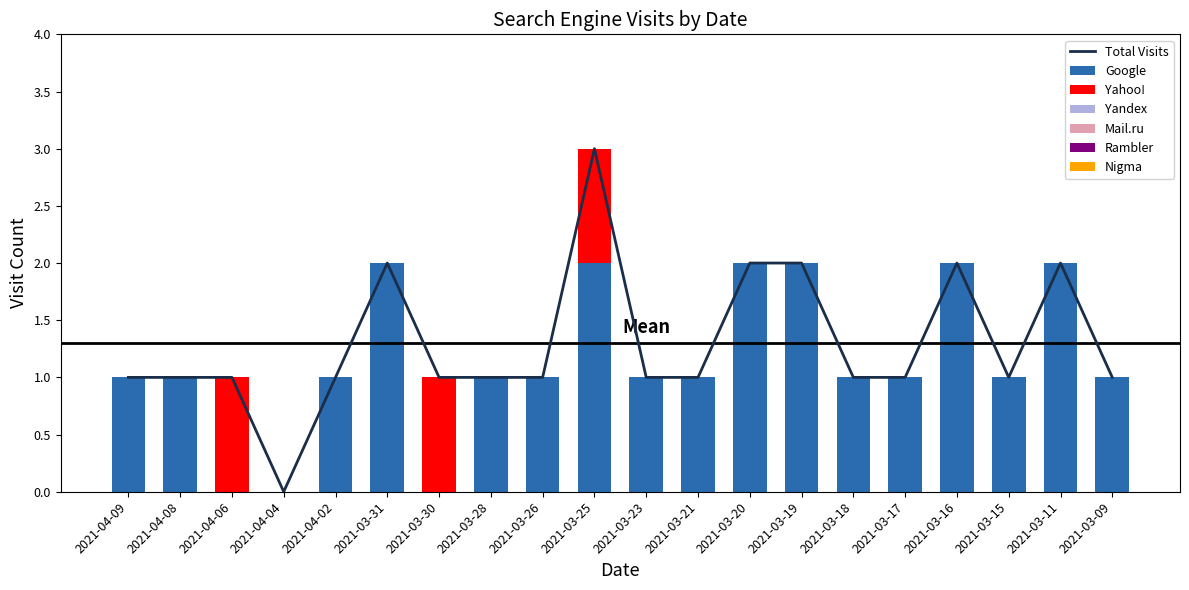

Reading left to right, transcribe all the data shown in this chart.

Google: 2021-04-09=1	2021-04-08=1	2021-04-06=0	2021-04-04=0	2021-04-02=1	2021-03-31=2	2021-03-30=0	2021-03-28=1	2021-03-26=1	2021-03-25=2	2021-03-23=1	2021-03-21=1	2021-03-20=2	2021-03-19=2	2021-03-18=1	2021-03-17=1	2021-03-16=2	2021-03-15=1	2021-03-11=2	2021-03-09=1
Yandex: 2021-04-09=0	2021-04-08=0	2021-04-06=0	2021-04-04=0	2021-04-02=0	2021-03-31=0	2021-03-30=0	2021-03-28=0	2021-03-26=0	2021-03-25=0	2021-03-23=0	2021-03-21=0	2021-03-20=0	2021-03-19=0	2021-03-18=0	2021-03-17=0	2021-03-16=0	2021-03-15=0	2021-03-11=0	2021-03-09=0
Mail.ru: 2021-04-09=0	2021-04-08=0	2021-04-06=0	2021-04-04=0	2021-04-02=0	2021-03-31=0	2021-03-30=0	2021-03-28=0	2021-03-26=0	2021-03-25=0	2021-03-23=0	2021-03-21=0	2021-03-20=0	2021-03-19=0	2021-03-18=0	2021-03-17=0	2021-03-16=0	2021-03-15=0	2021-03-11=0	2021-03-09=0
Rambler: 2021-04-09=0	2021-04-08=0	2021-04-06=0	2021-04-04=0	2021-04-02=0	2021-03-31=0	2021-03-30=0	2021-03-28=0	2021-03-26=0	2021-03-25=0	2021-03-23=0	2021-03-21=0	2021-03-20=0	2021-03-19=0	2021-03-18=0	2021-03-17=0	2021-03-16=0	2021-03-15=0	2021-03-11=0	2021-03-09=0
Yahoo!: 2021-04-09=0	2021-04-08=0	2021-04-06=1	2021-04-04=0	2021-04-02=0	2021-03-31=0	2021-03-30=1	2021-03-28=0	2021-03-26=0	2021-03-25=1	2021-03-23=0	2021-03-21=0	2021-03-20=0	2021-03-19=0	2021-03-18=0	2021-03-17=0	2021-03-16=0	2021-03-15=0	2021-03-11=0	2021-03-09=0
Nigma: 2021-04-09=0	2021-04-08=0	2021-04-06=0	2021-04-04=0	2021-04-02=0	2021-03-31=0	2021-03-30=0	2021-03-28=0	2021-03-26=0	2021-03-25=0	2021-03-23=0	2021-03-21=0	2021-03-20=0	2021-03-19=0	2021-03-18=0	2021-03-17=0	2021-03-16=0	2021-03-15=0	2021-03-11=0	2021-03-09=0